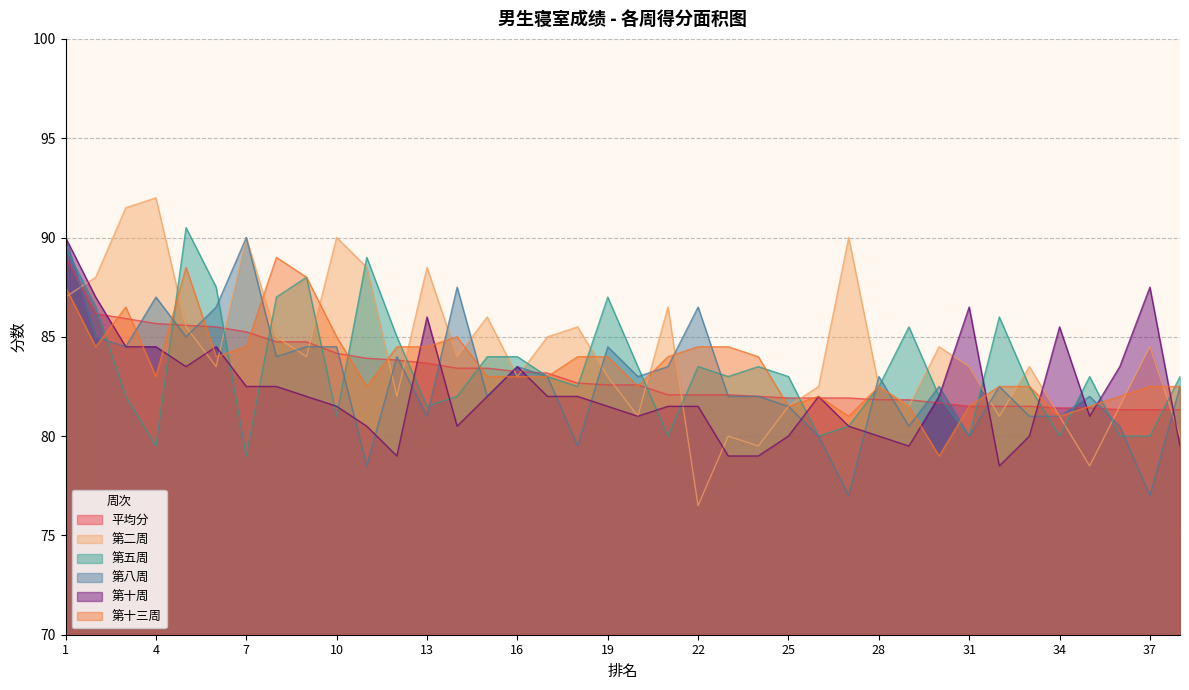

After their last crossing, which series has the higher values: 第五周 or 第二周?

第五周